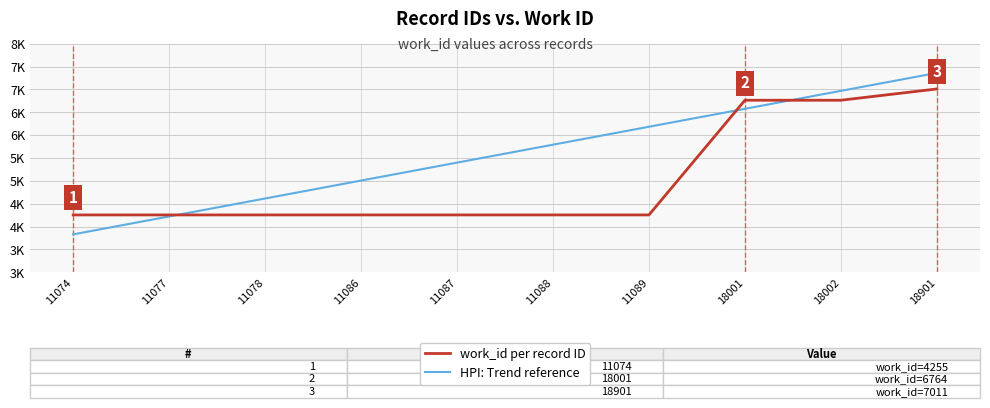

Which series changed the most between 11077 and 11089?

HPI: Trend reference